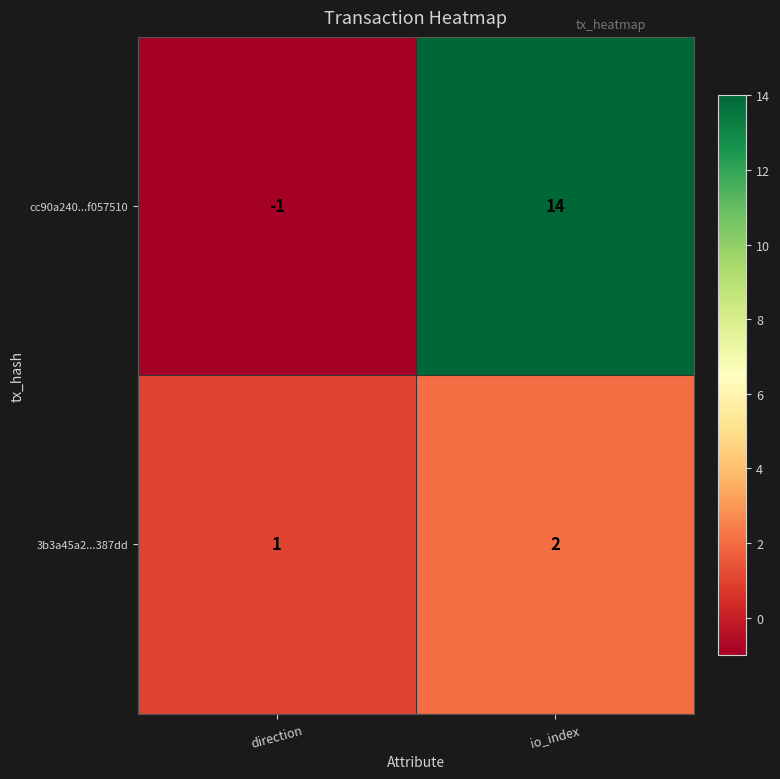

At how many categories does at least one series exceed 2?

1